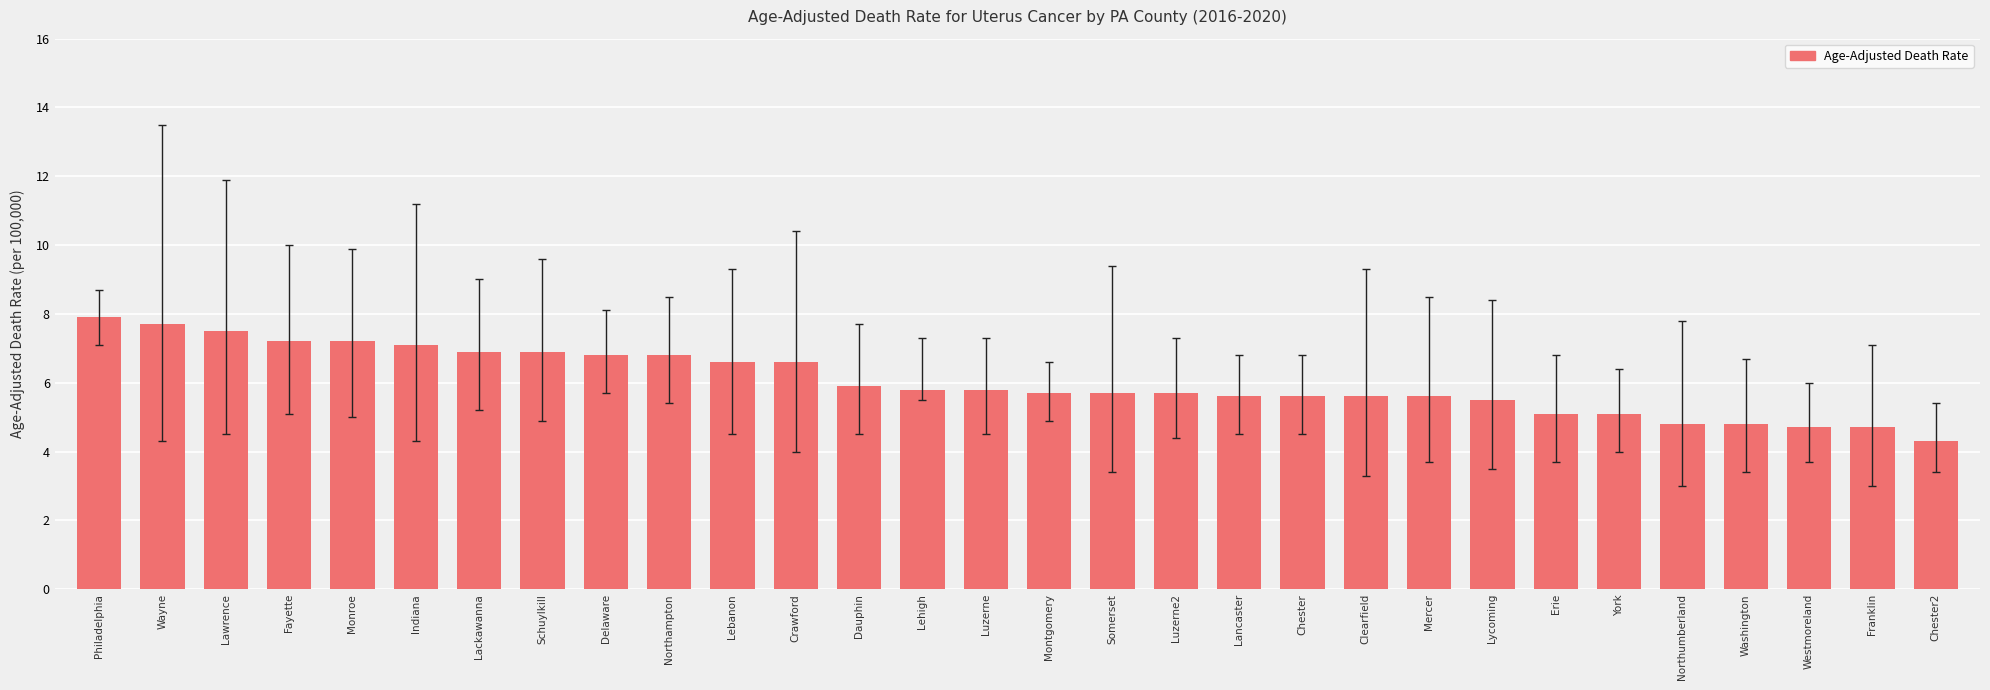

Reading left to right, extract all data points from this chart.

Philadelphia=7.9	Wayne=7.7	Lawrence=7.5	Fayette=7.2	Monroe=7.2	Indiana=7.1	Lackawanna=6.9	Schuylkill=6.9	Delaware=6.8	Northampton=6.8	Lebanon=6.6	Crawford=6.6	Dauphin=5.9	Lehigh=5.8	Luzerne=5.8	Montgomery=5.7	Somerset=5.7	Luzerne2=5.7	Lancaster=5.6	Chester=5.6	Clearfield=5.6	Mercer=5.6	Lycoming=5.5	Erie=5.1	York=5.1	Northumberland=4.8	Washington=4.8	Westmoreland=4.7	Franklin=4.7	Chester2=4.3